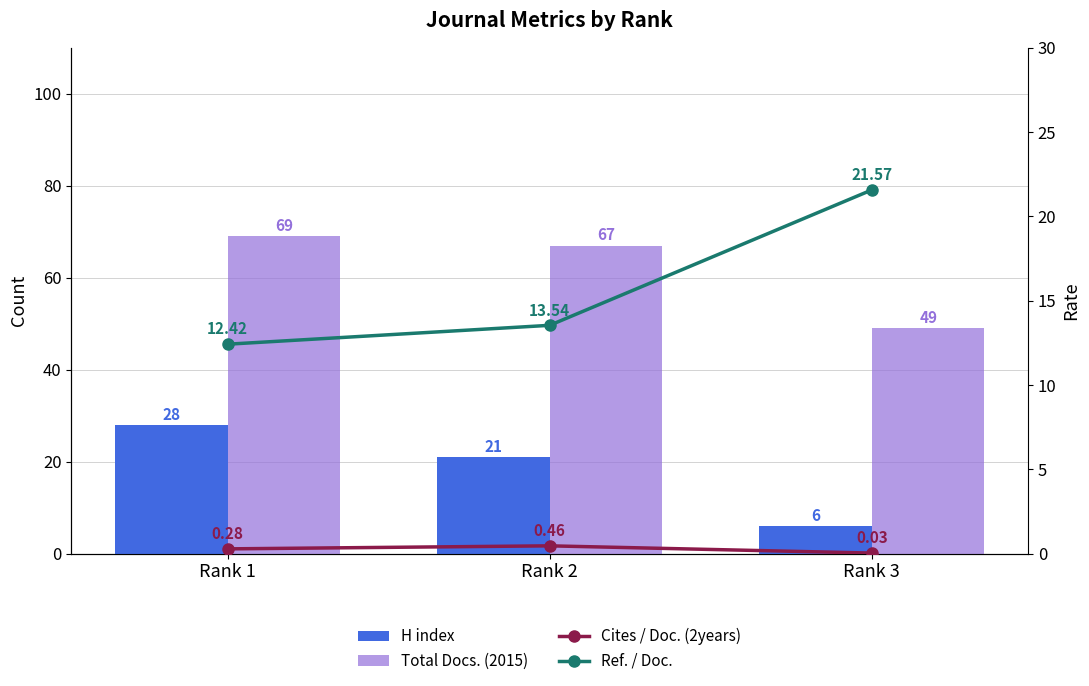

Which has a higher value, Rank 1 or Rank 2?

Rank 1